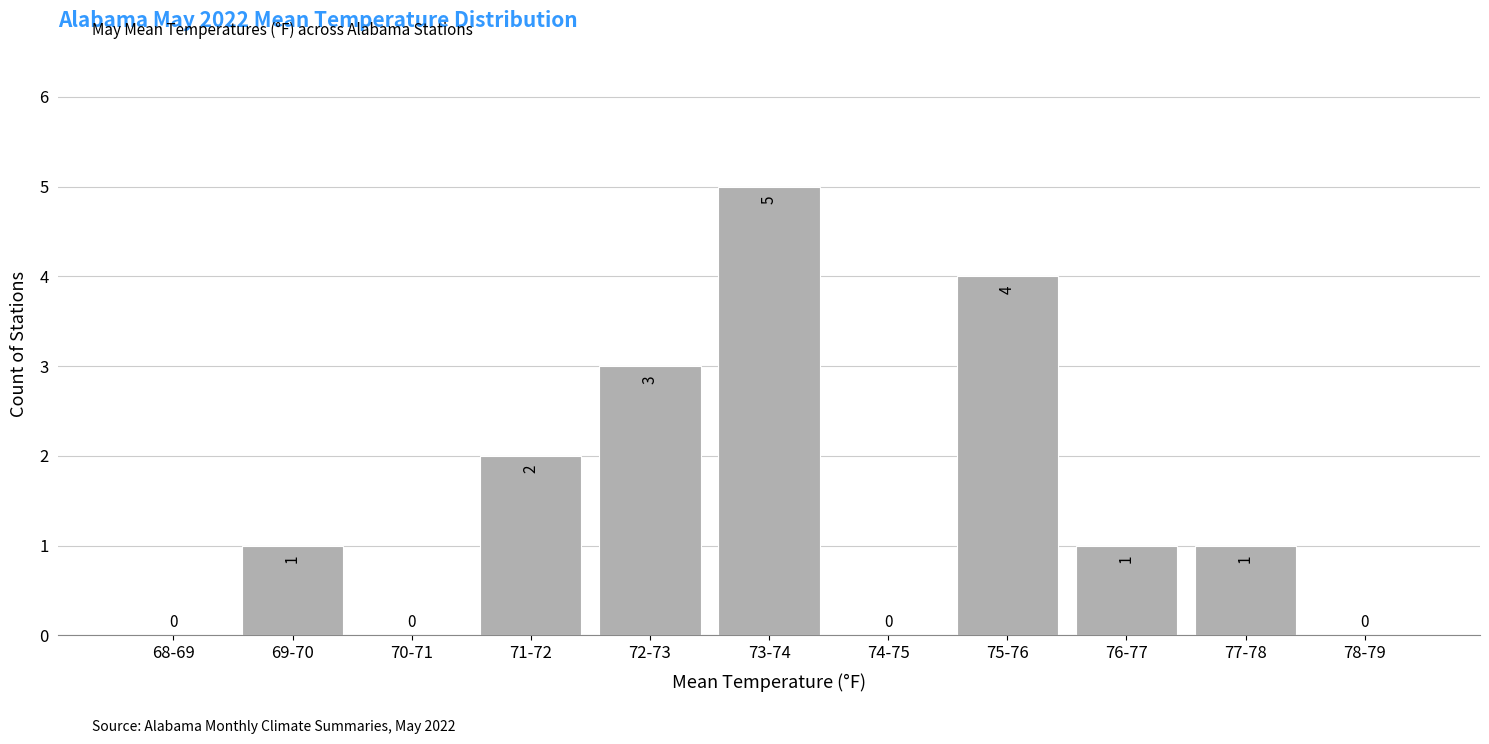

Reading left to right, transcribe all the data shown in this chart.

68-69=0	69-70=1	70-71=0	71-72=2	72-73=3	73-74=5	74-75=0	75-76=4	76-77=1	77-78=1	78-79=0